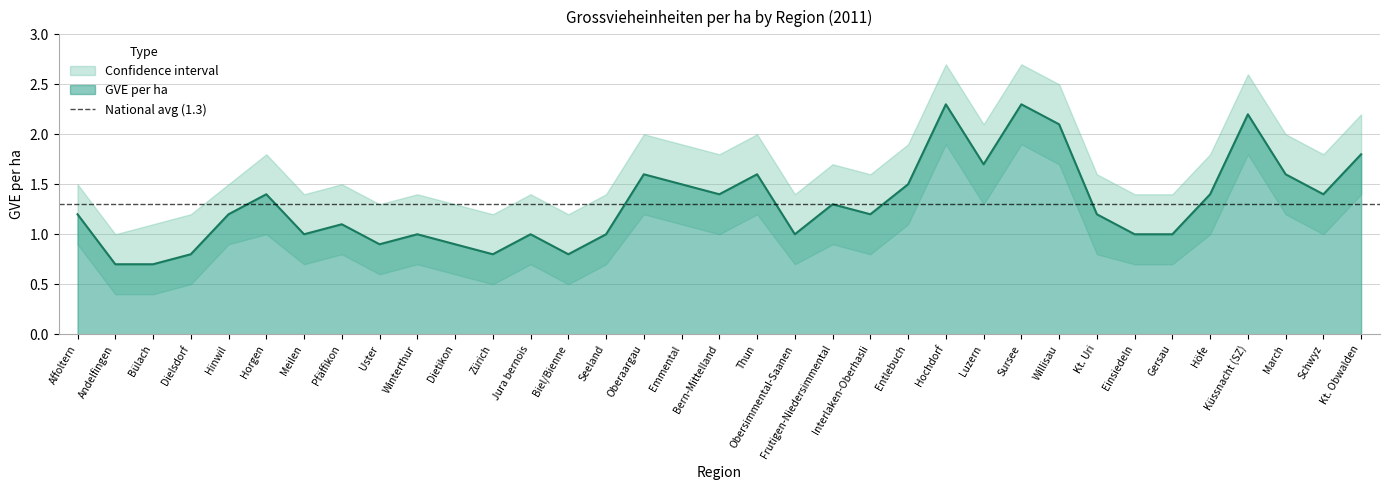

Which series has the largest total across all categories?

upper_CI